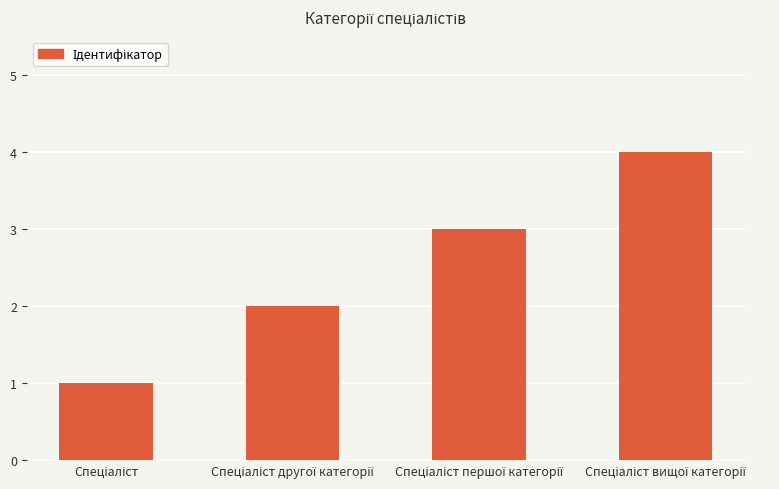

What is the value of the 1st bar from the left?

1